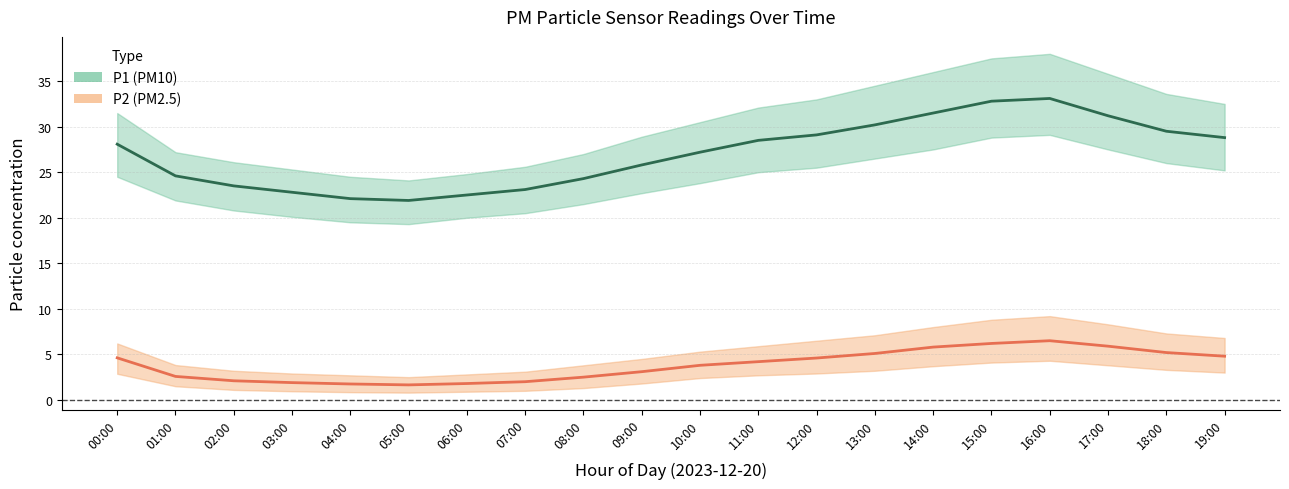

In P2 mean, how many points are lower than both neighbors (excluding endpoints)?

1